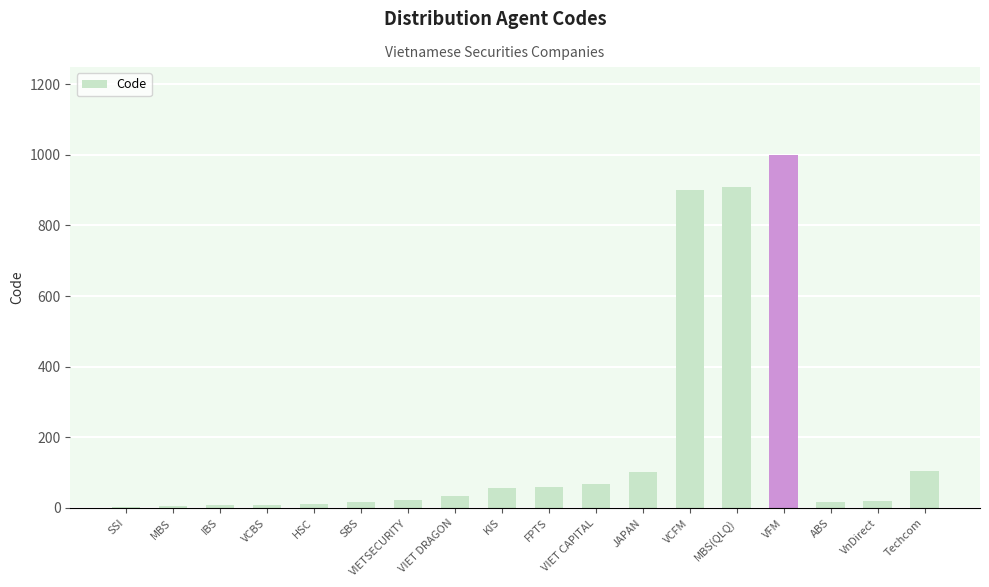

What is the maximum value shown in the chart?

999